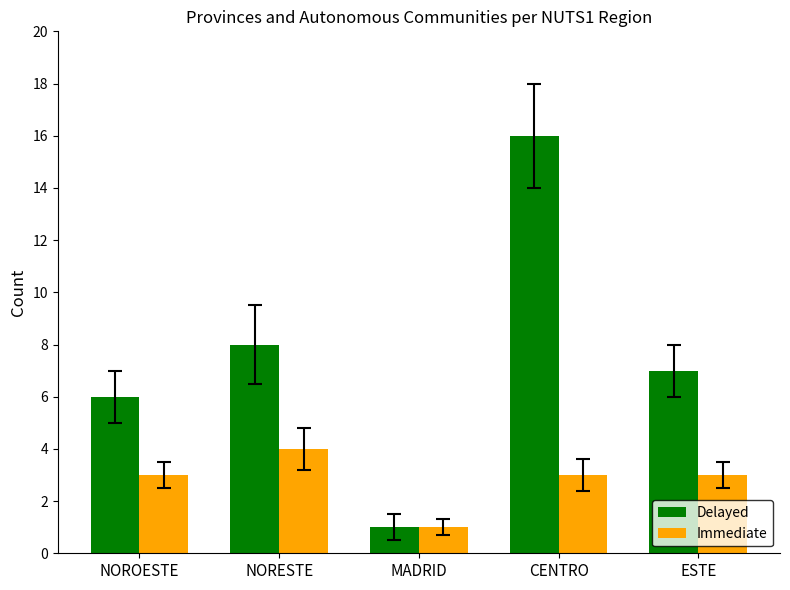

How many bars are there in each group?

2